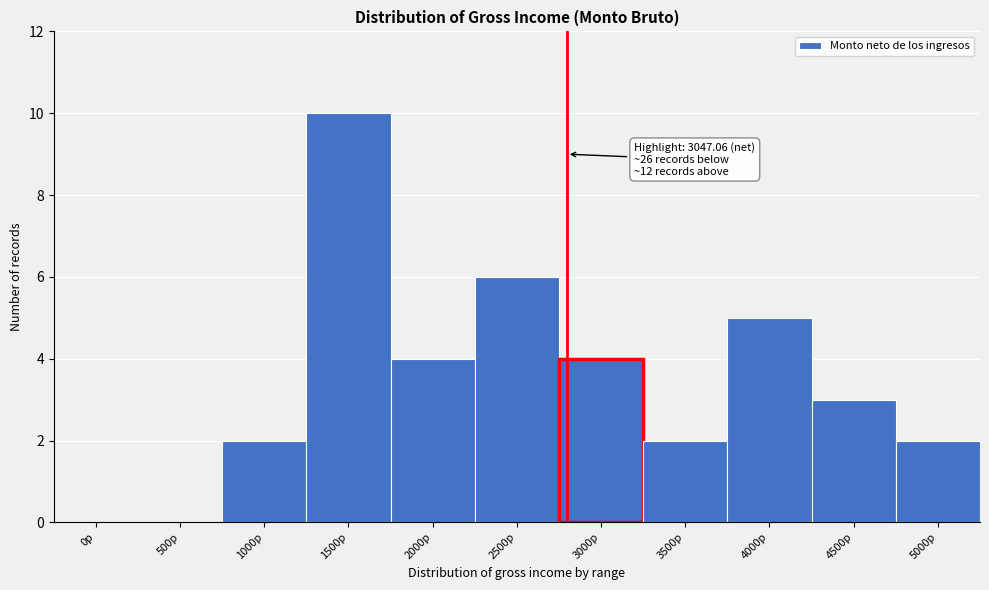

Reading left to right, what are all the values shown in this chart?

0p=0	500p=0	1000p=2	1500p=10	2000p=4	2500p=6	3000p=4	3500p=2	4000p=5	4500p=3	5000p=2